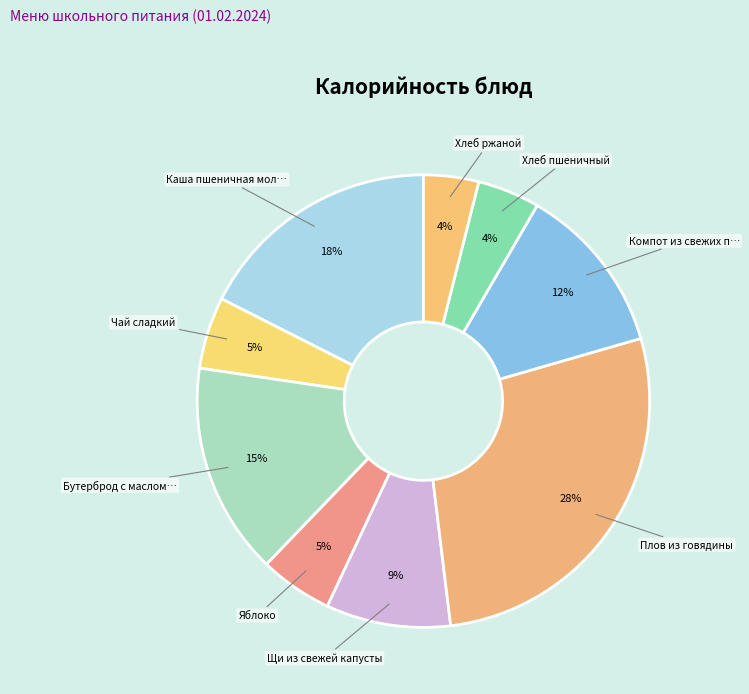

Count the number of slices in the pie.

9